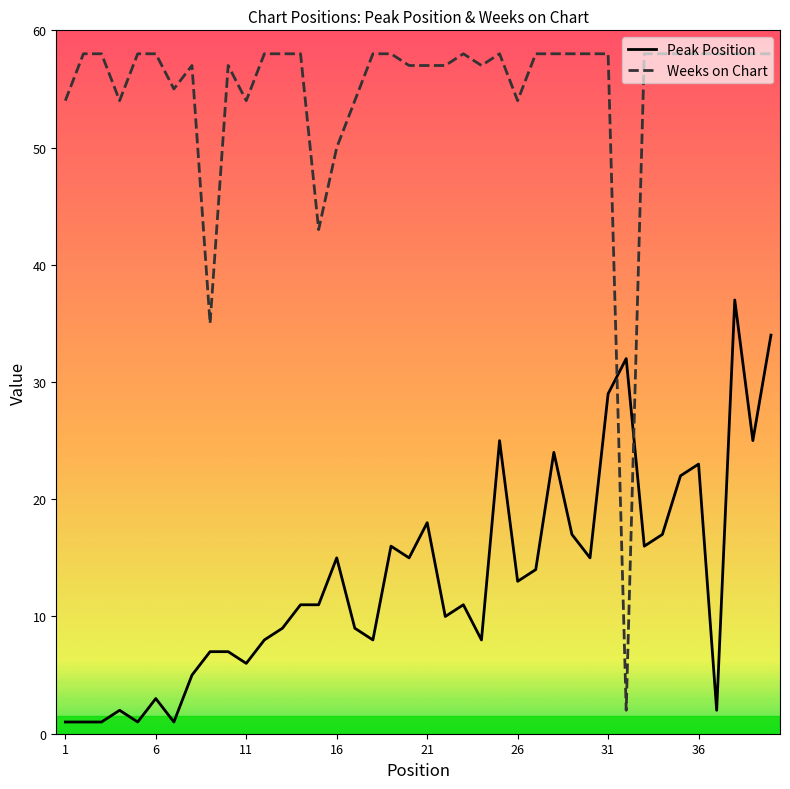

What is the average value of the Peak Position series?

13